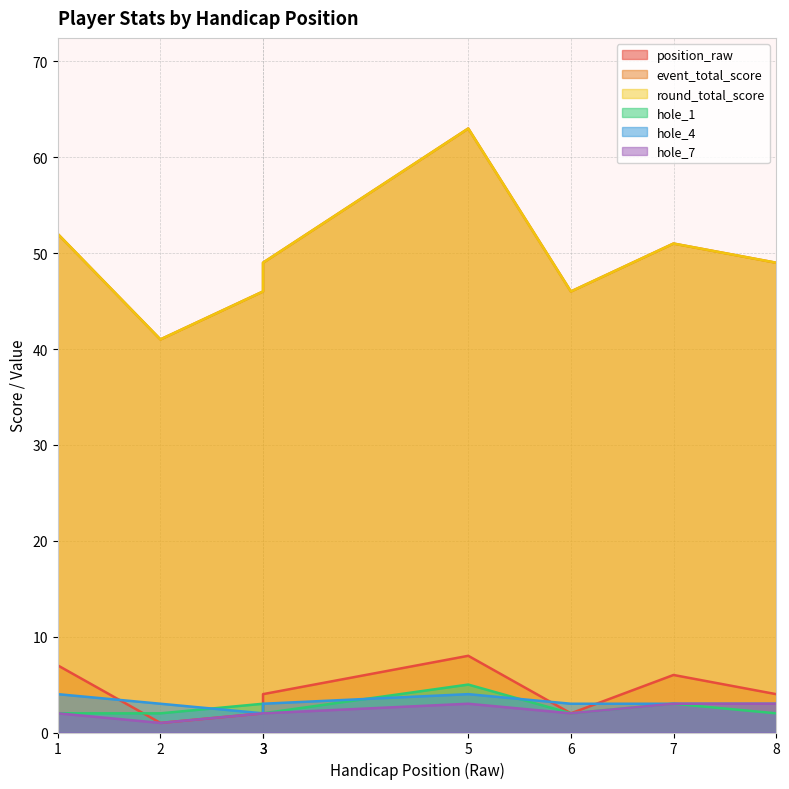

True or false: hole_7 has a value of 1 at 3.

False